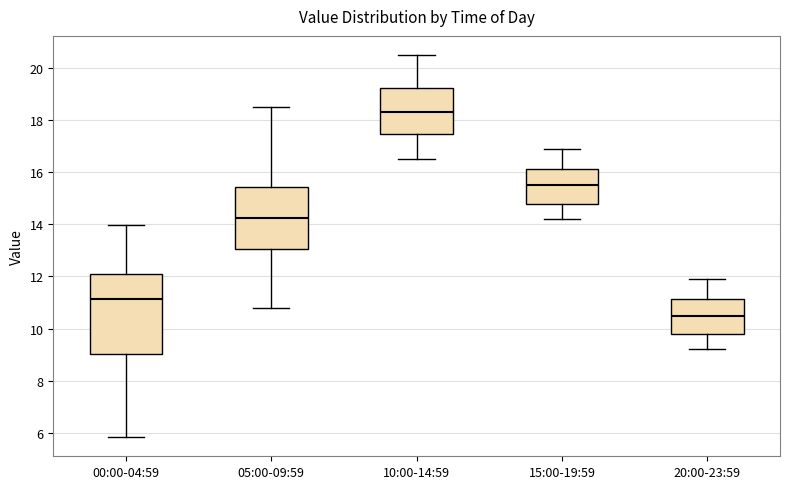

Reading left to right, read every box against the y-axis: the position of its median line, the range the box covers, and the ends of its whiskers. The values are not printed on the chart, so give them approximately, as read against the axis.

00:00-04:59: median 11.2, box 9.0 to 12.0, whiskers 5.8 to 14.0
05:00-09:59: median 14.2, box 13.0 to 15.4, whiskers 10.8 to 18.6
10:00-14:59: median 18.4, box 17.4 to 19.2, whiskers 16.6 to 20.6
15:00-19:59: median 15.6, box 14.8 to 16.2, whiskers 14.2 to 17.0
20:00-23:59: median 10.6, box 9.8 to 11.2, whiskers 9.2 to 12.0